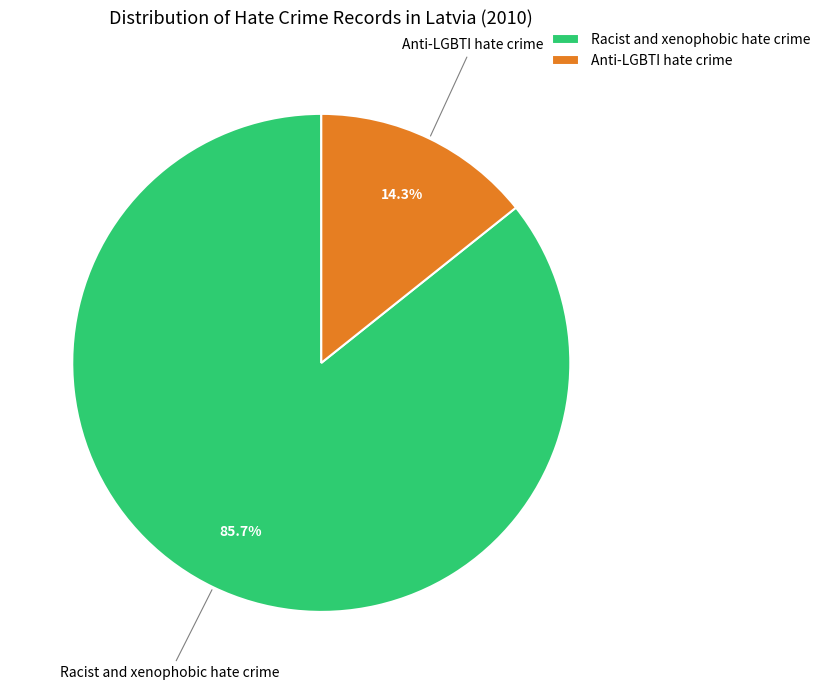

True or false: Racist and xenophobic hate crime accounts for 86% of the total.

True